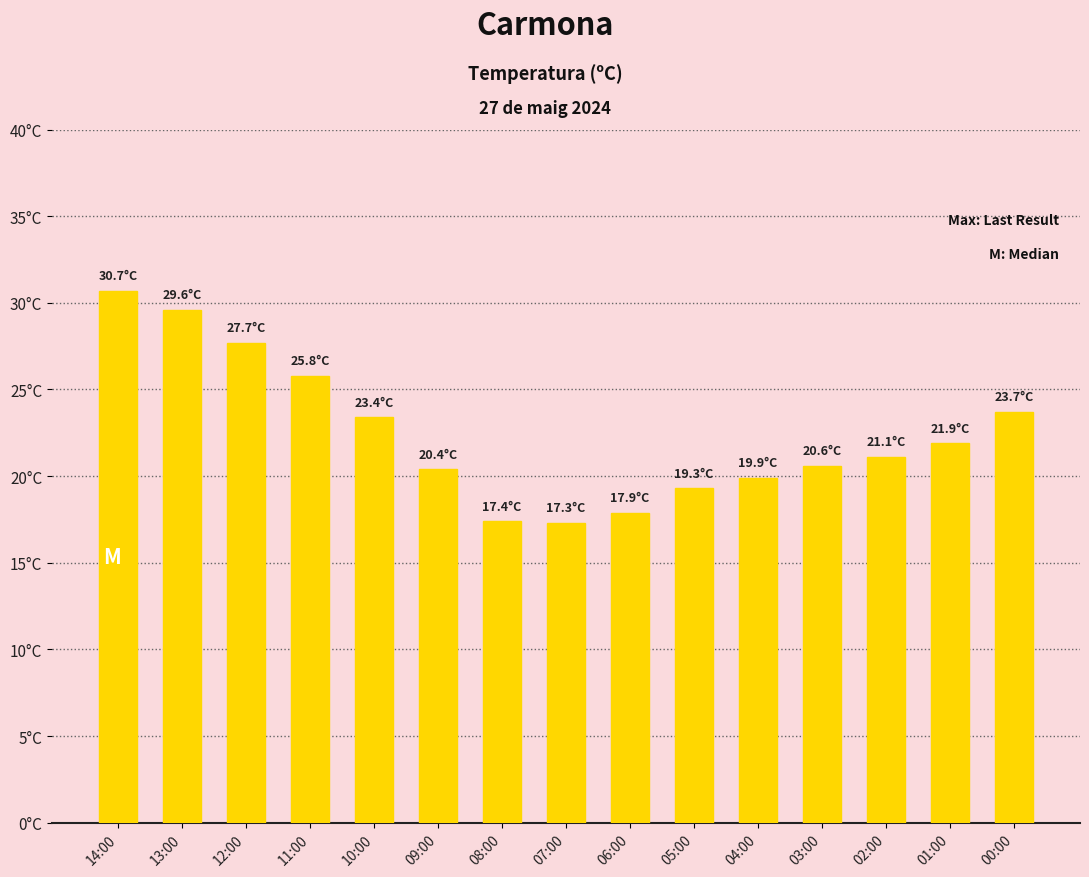

What is the average value?

22.4